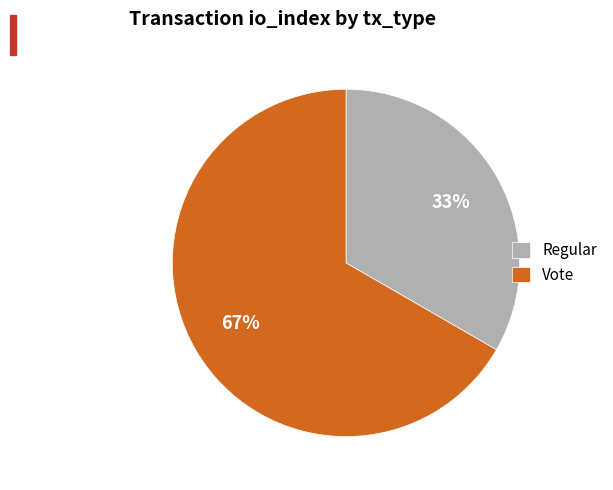

The Regular slice represents 33% of the pie. True or false?

True